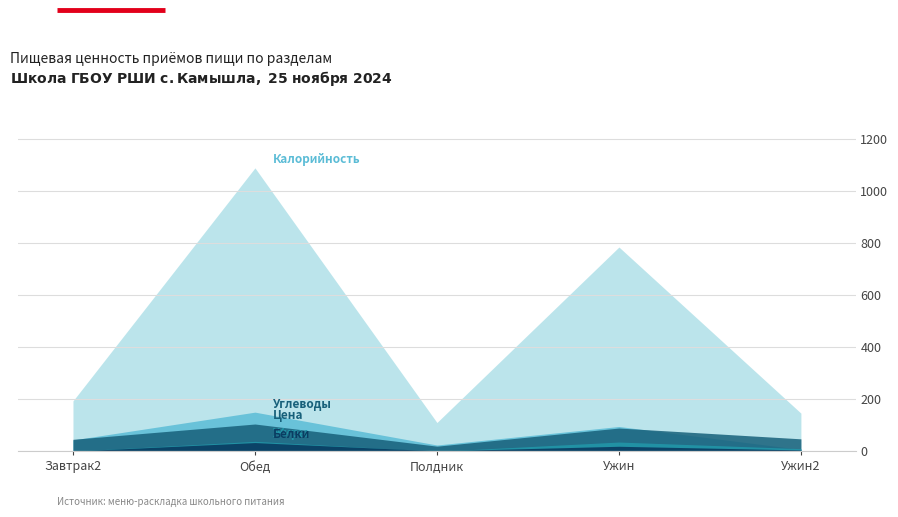

True or false: Калорийность and Жиры cross at least once.

False